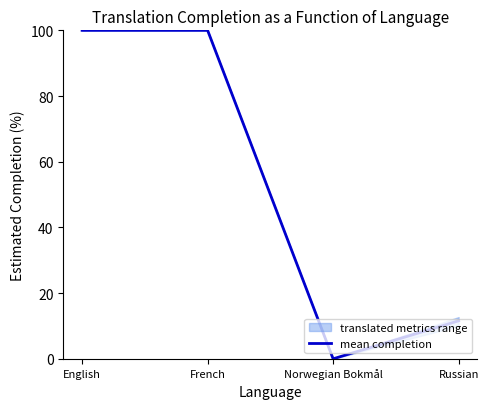

What is the change in value from English to Norwegian Bokmål?

-100.0